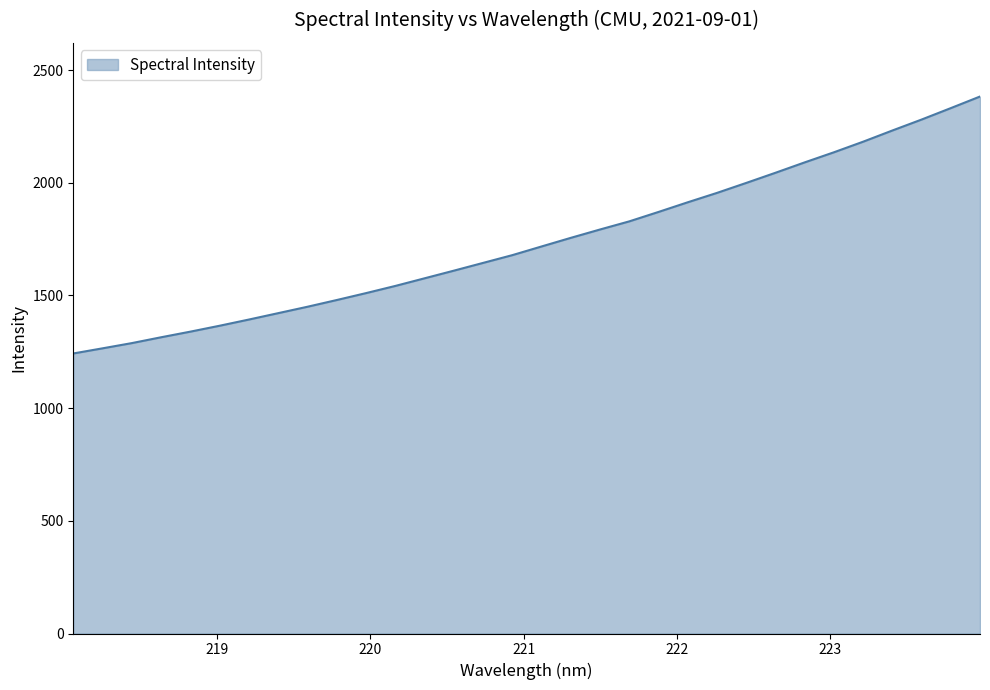

What is the greatest value displayed?

2382.4